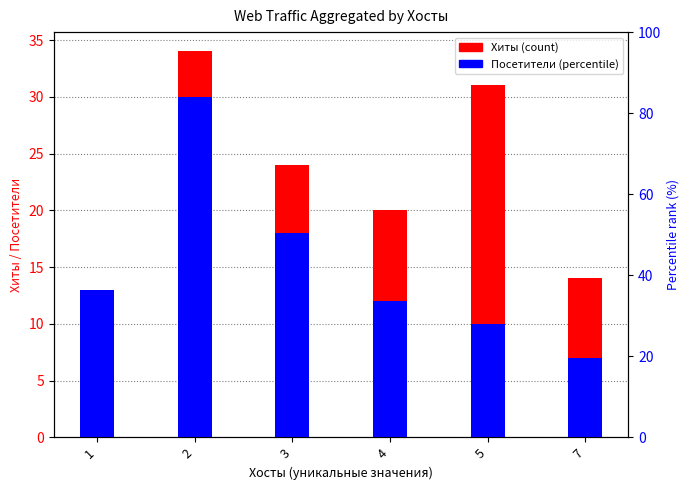

What is the value of the Посетители bar at the 4th from the left?

12